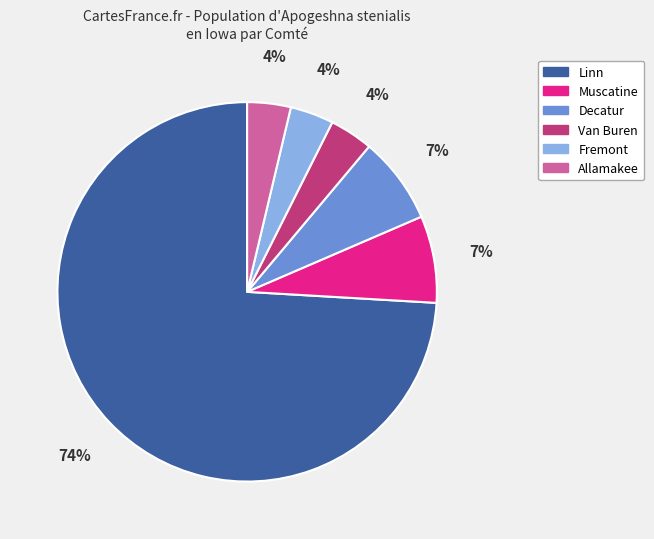

How many slices are in this pie chart?

6